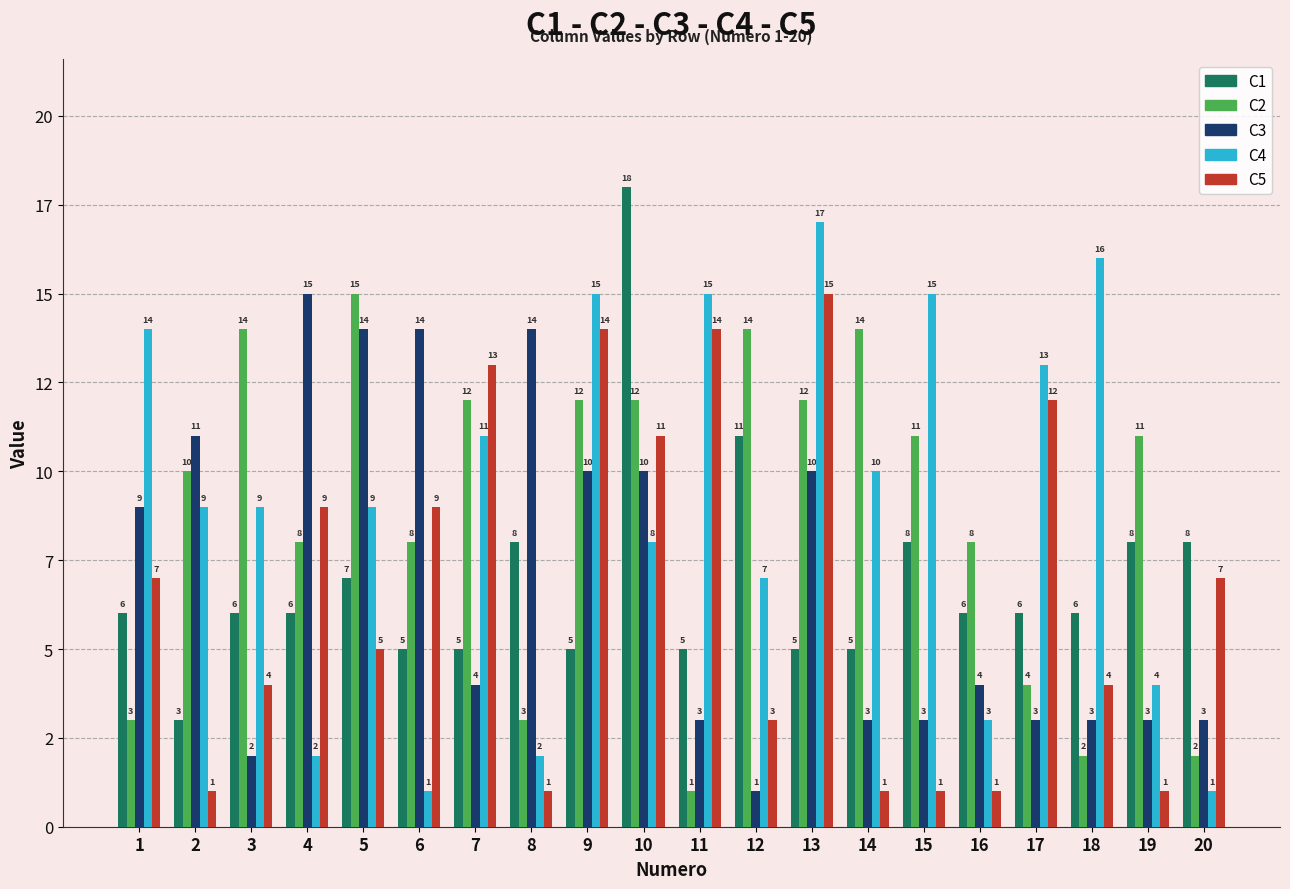

True or false: C2 has a value of 1 at 8.

False